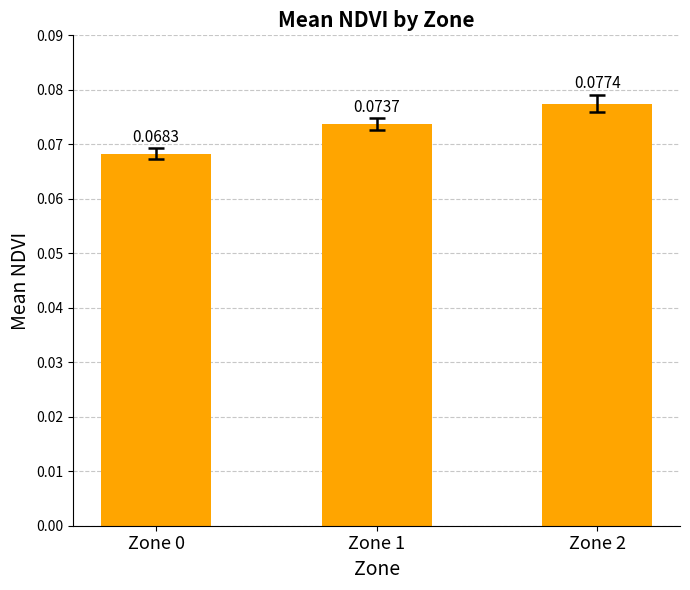

List the labels in order of value, smallest first.

Zone 0, Zone 1, Zone 2